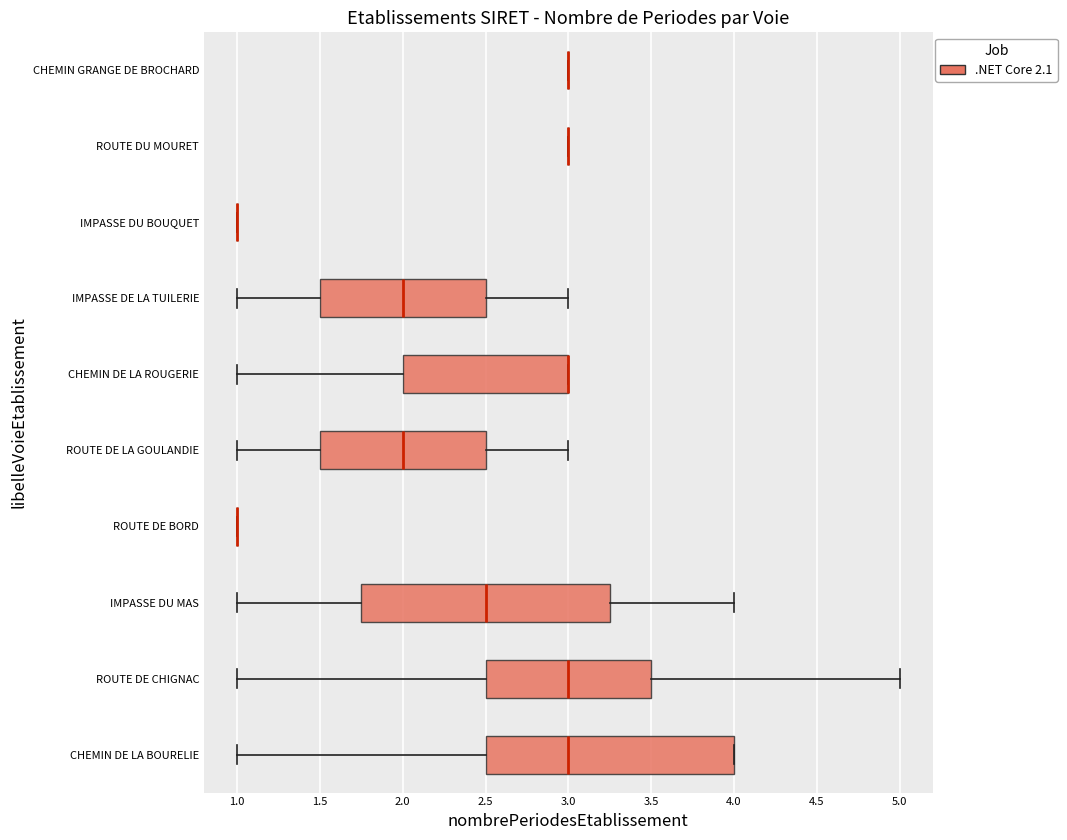

Reading bottom to top, transcribe this box plot: for each box, give where its median line is, the range the box spans, and where its two whiskers end, as read against the x-axis. The values are not printed on the chart, so give them approximately, as read against the axis.

CHEMIN DE LA BOURELIE: median 3.00, box 2.50 to 4.00, whiskers 1.00 to 4.00
ROUTE DE CHIGNAC: median 3.00, box 2.50 to 3.50, whiskers 1.00 to 5.00
IMPASSE DU MAS: median 2.50, box 1.75 to 3.25, whiskers 1.00 to 4.00
ROUTE DE BORD: box collapsed to a line at 1.00, whiskers 1.00 to 1.00
ROUTE DE LA GOULANDIE: median 2.00, box 1.50 to 2.50, whiskers 1.00 to 3.00
CHEMIN DE LA ROUGERIE: median 3.00 (drawn on the box's right edge), box 2.00 to 3.00, whiskers 1.00 to 3.00
IMPASSE DE LA TUILERIE: median 2.00, box 1.50 to 2.50, whiskers 1.00 to 3.00
IMPASSE DU BOUQUET: box collapsed to a line at 1.00, whiskers 1.00 to 1.00
ROUTE DU MOURET: box collapsed to a line at 3.00, whiskers 3.00 to 3.00
CHEMIN GRANGE DE BROCHARD: box collapsed to a line at 3.00, whiskers 3.00 to 3.00